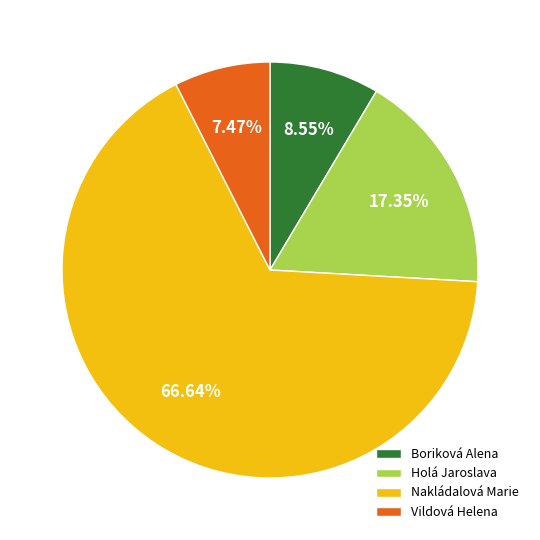

Do Vildová Helena and Holá Jaroslava together represent more than half of the pie?

No